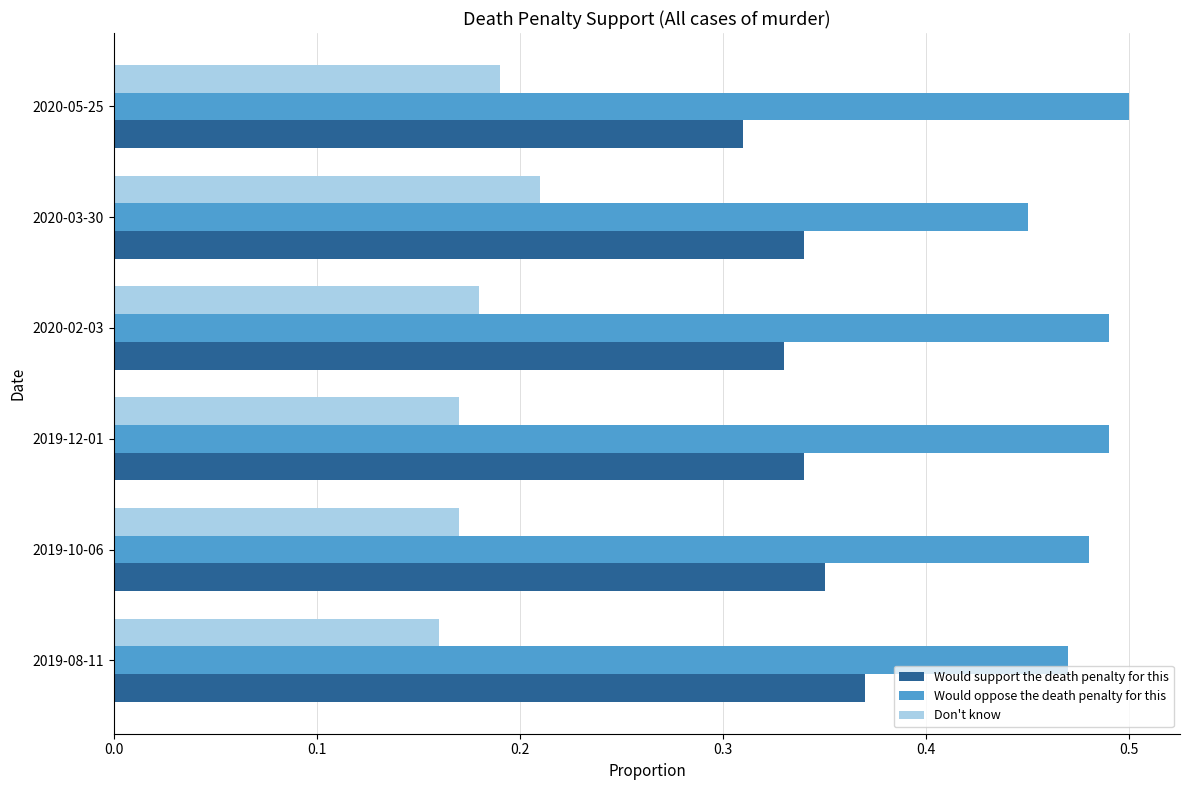

What is the sum of all Would support the death penalty for this values?

2.0